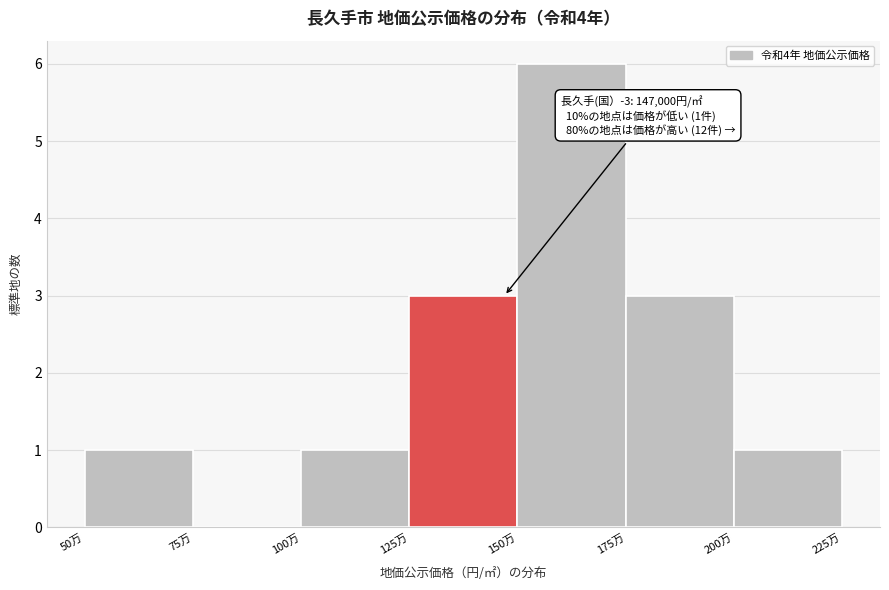

Reading left to right, transcribe all the data shown in this chart.

50万=1	75万=0	100万=1	125万=3	150万=6	175万=3	200万=1